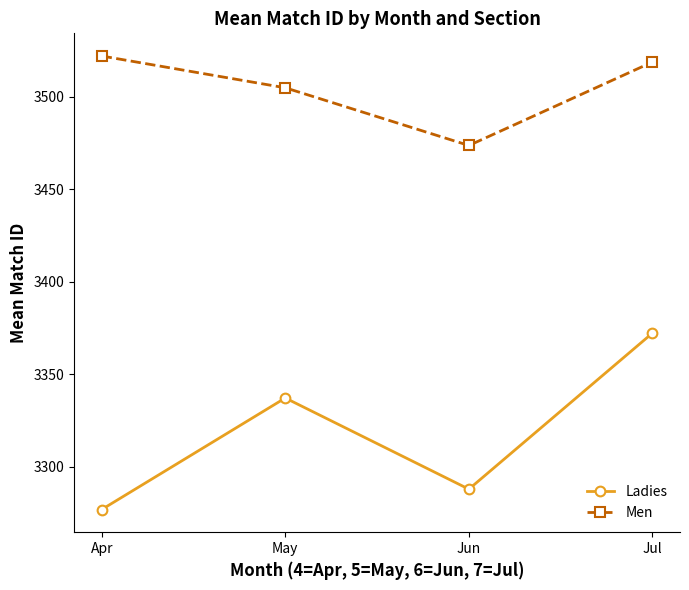

The Ladies series shows 3372.3 at Jul. True or false?

True